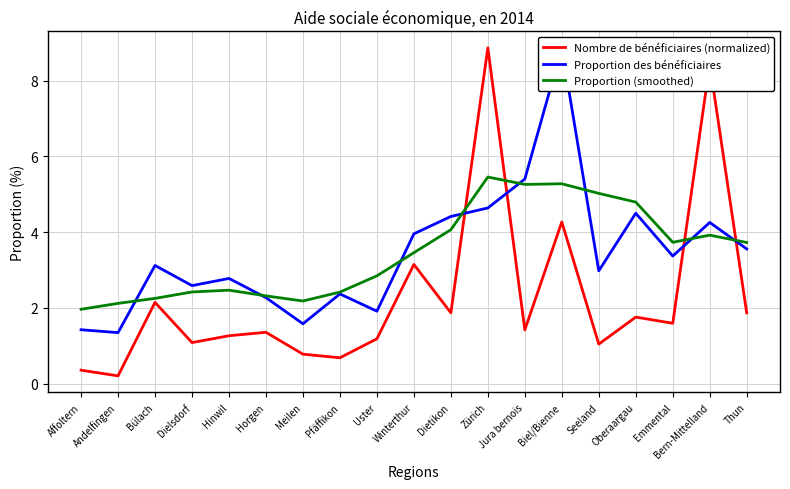

Reading left to right, extract all data points from this chart.

Nombre de bénéficiaires (normalized): Affoltern=0.4	Andelfingen=0.2	Bülach=2.1	Dielsdorf=1.1	Hinwil=1.3	Horgen=1.4	Meilen=0.8	Pfäffikon=0.7	Uster=1.2	Winterthur=3.1	Dietikon=1.9	Zürich=8.9	Jura bernois=1.4	Biel/Bienne=4.3	Seeland=1.0	Oberaargau=1.8	Emmental=1.6	Bern-Mittelland=8.4	Thun=1.9
Proportion des bénéficiaires: Affoltern=1.4	Andelfingen=1.3	Bülach=3.1	Dielsdorf=2.6	Hinwil=2.8	Horgen=2.3	Meilen=1.6	Pfäffikon=2.4	Uster=1.9	Winterthur=4.0	Dietikon=4.4	Zürich=4.6	Jura bernois=5.4	Biel/Bienne=8.9	Seeland=3.0	Oberaargau=4.5	Emmental=3.4	Bern-Mittelland=4.3	Thun=3.6
Proportion (smoothed): Affoltern=2.0	Andelfingen=2.1	Bülach=2.2	Dielsdorf=2.4	Hinwil=2.5	Horgen=2.3	Meilen=2.2	Pfäffikon=2.4	Uster=2.8	Winterthur=3.5	Dietikon=4.1	Zürich=5.5	Jura bernois=5.3	Biel/Bienne=5.3	Seeland=5.0	Oberaargau=4.8	Emmental=3.7	Bern-Mittelland=3.9	Thun=3.7